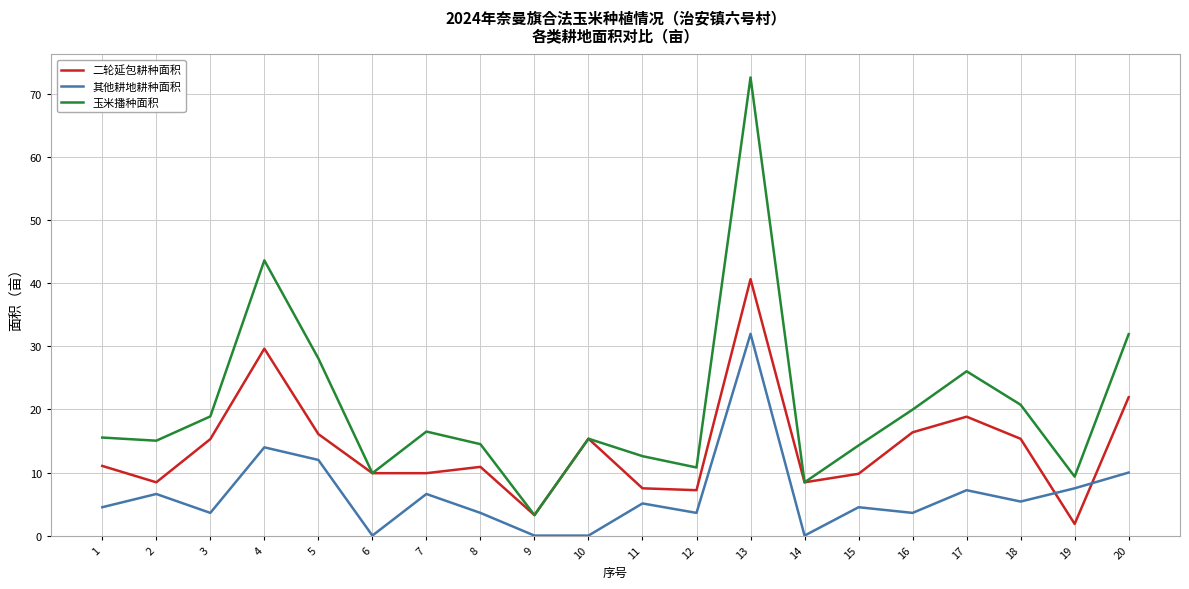

What is the total value across all series at 4?

87.3